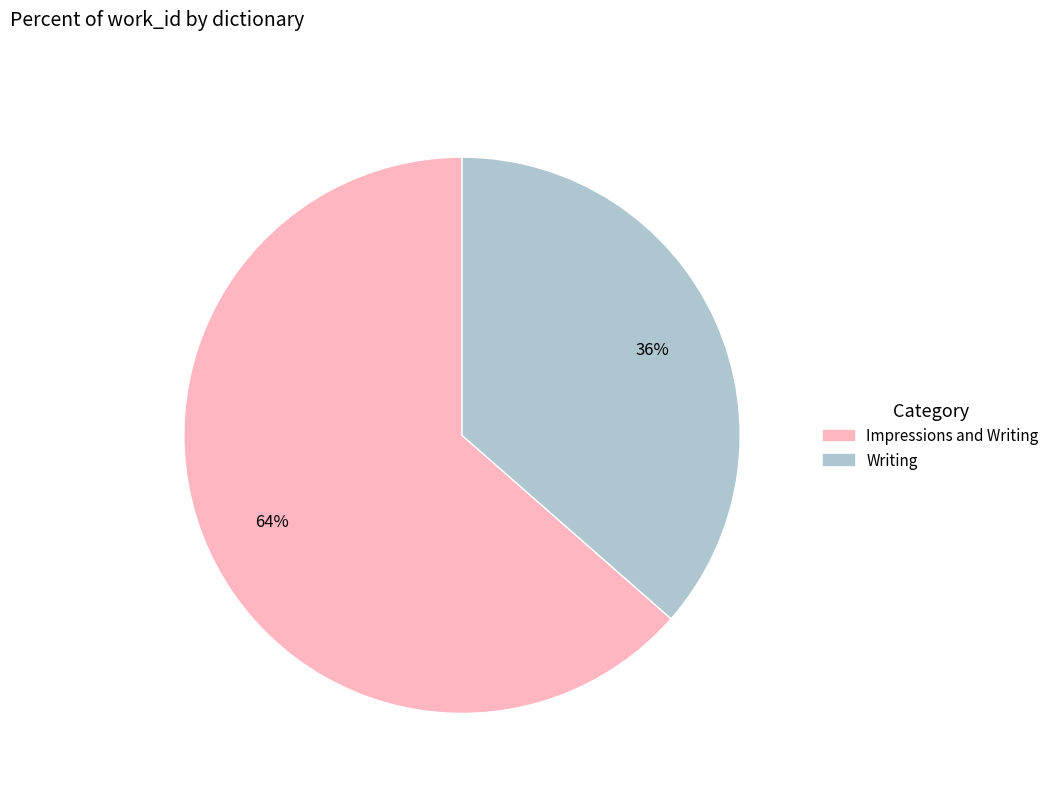

Count the number of slices in the pie.

2